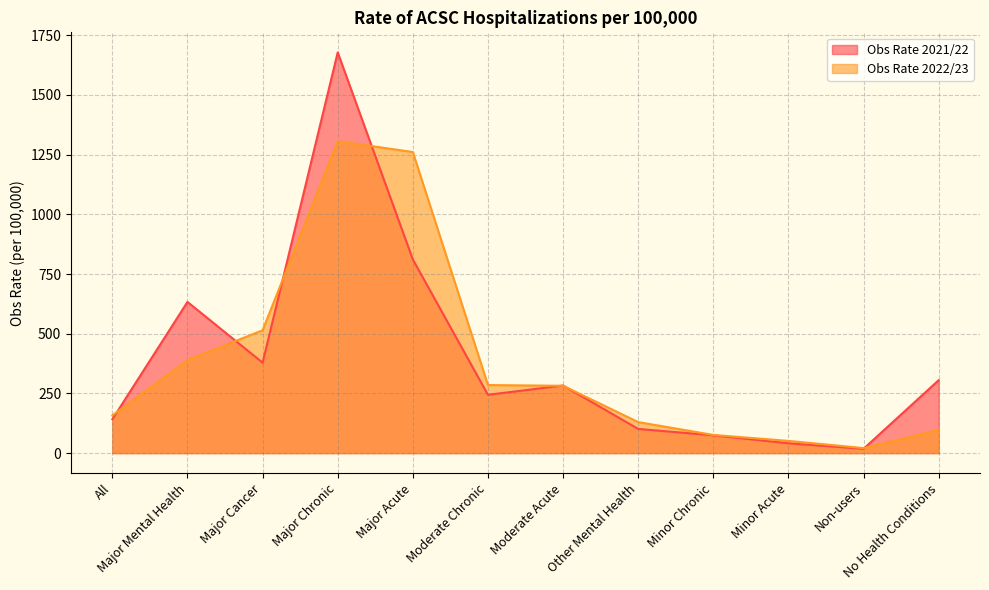

At which label does Obs Rate 2021/22 first exceed 283?

Major Mental Health